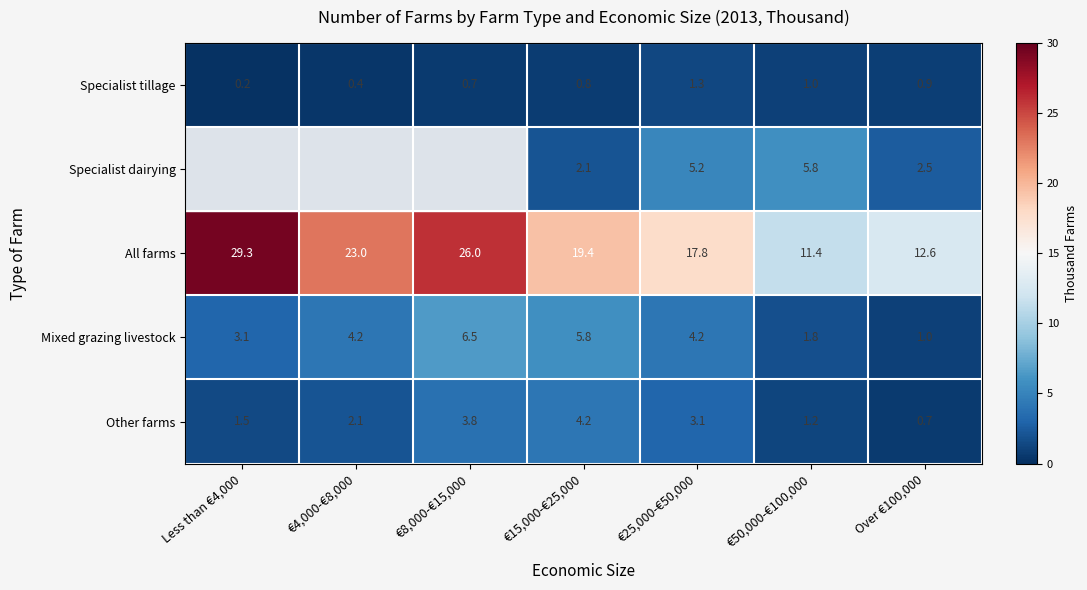

Which label corresponds to the largest value in the chart?

Less than €4,000